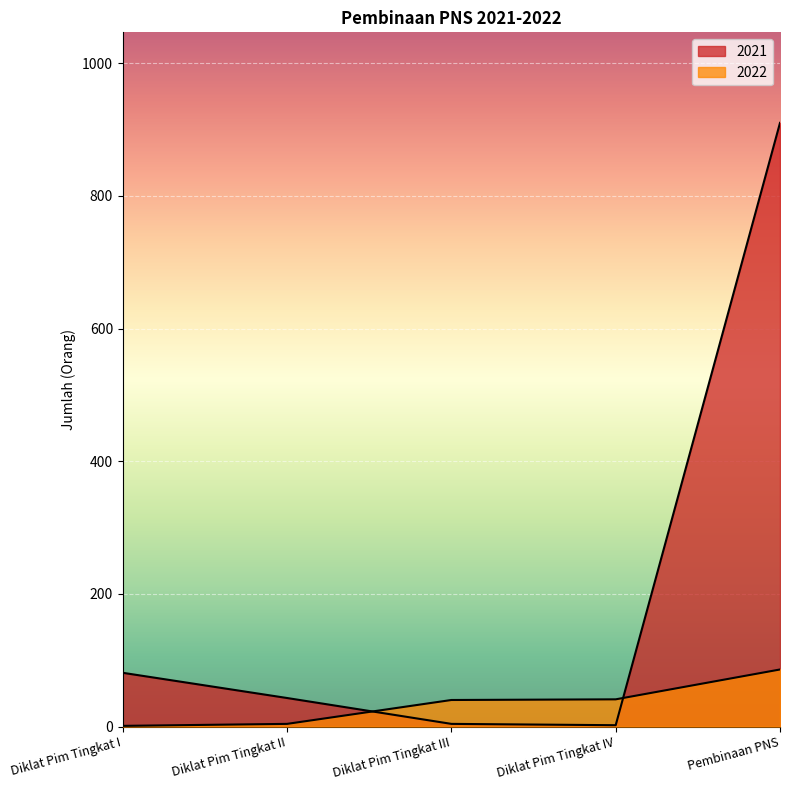

What are all the series names shown in the legend?

2021, 2022